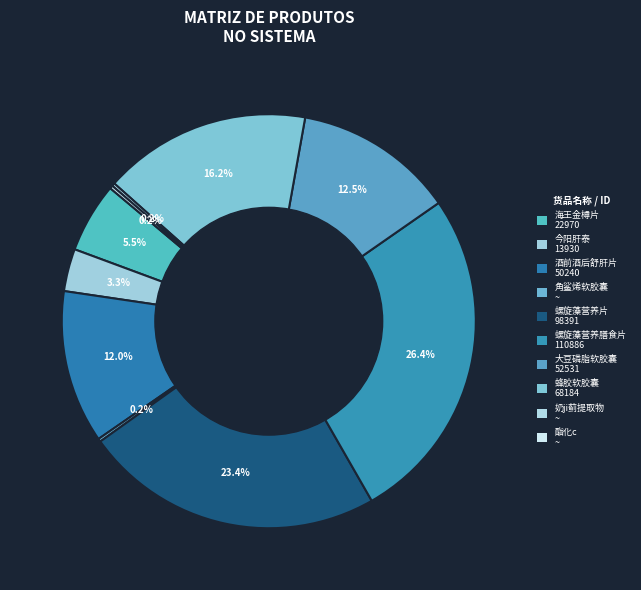

Is there any slice that represents more than half of the pie?

No